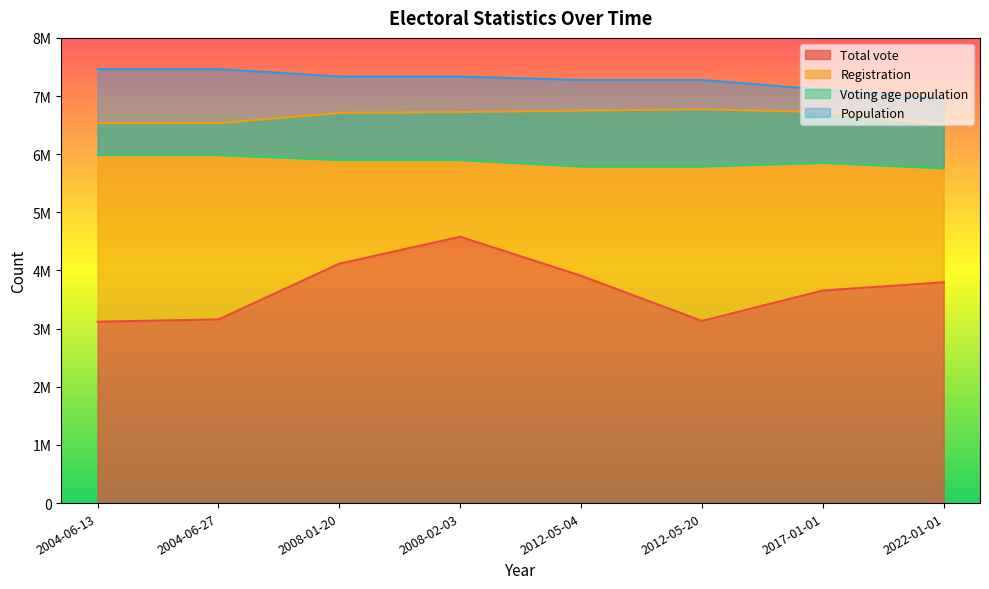

Rank the series by their maximum value, from highest to lowest.

Population, Registration, Voting age population, Total vote